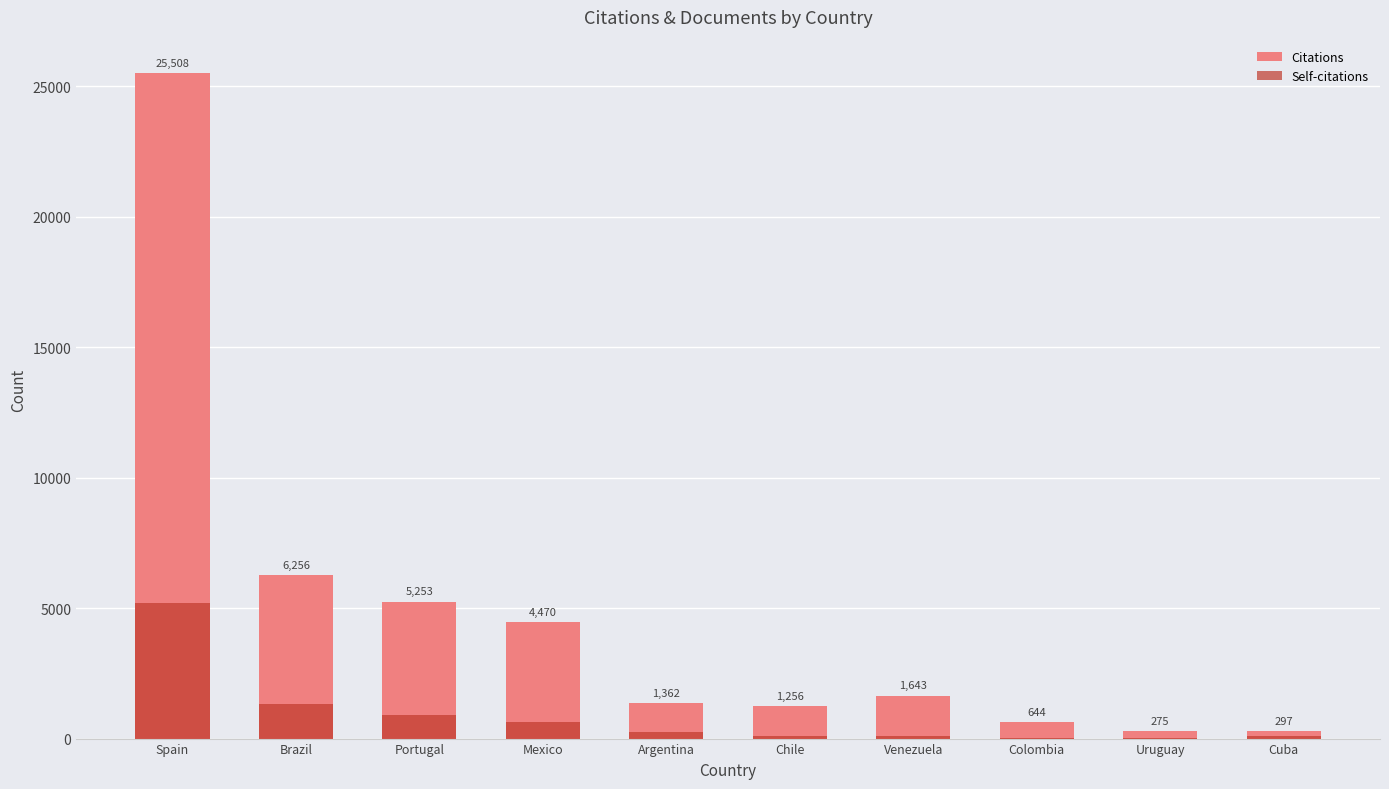

Reading left to right, transcribe all the data shown in this chart.

Citations: 25508	6256	5253	4470	1362	1256	1643	644	275	297
Self-citations: 5190	1329	910	638	239	117	113	21	14	83